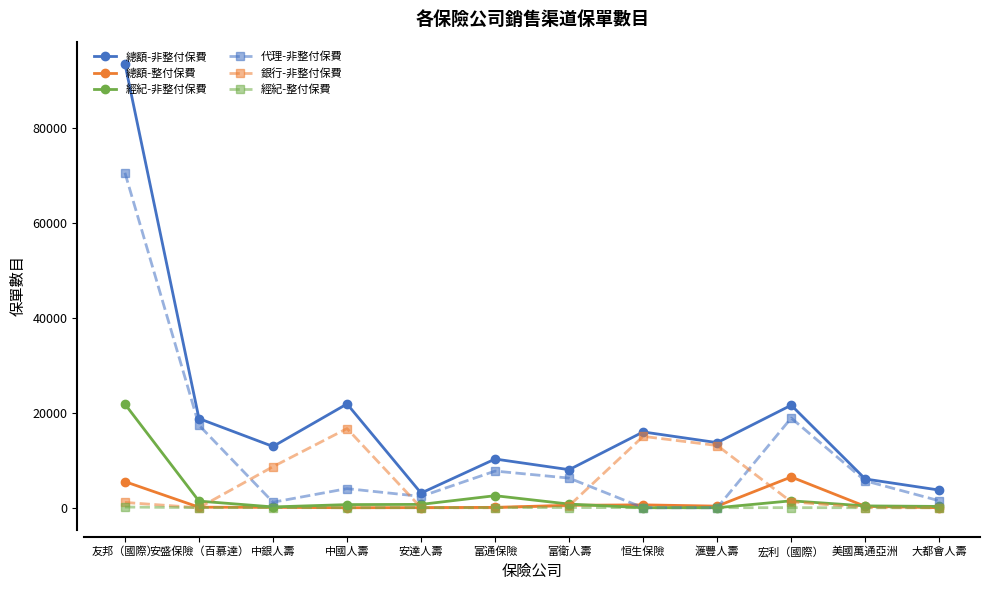

At which category is the sum across all series the highest?

友邦（國際）